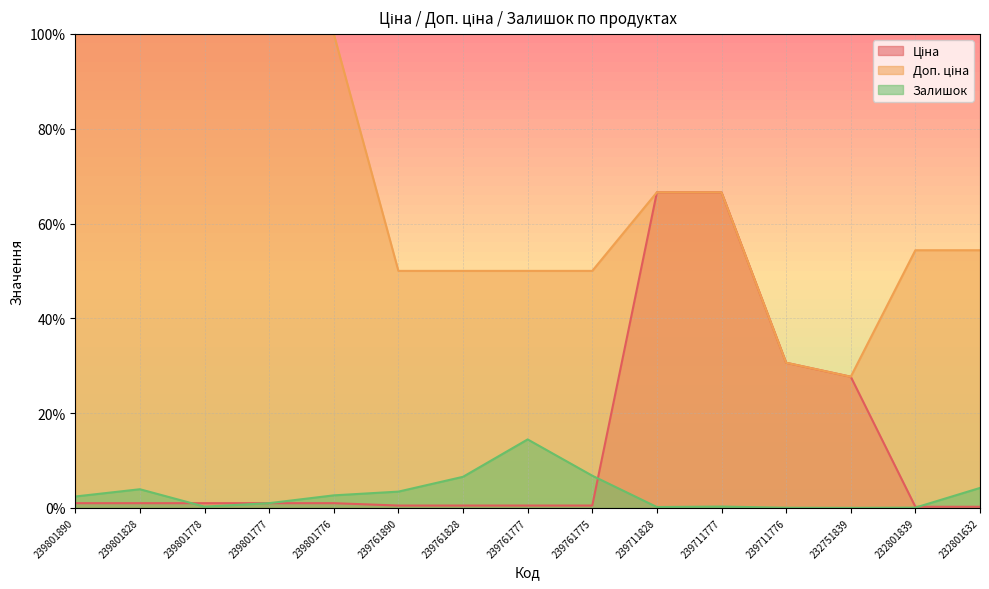

How many values in the Залишок series exceed 2?

8